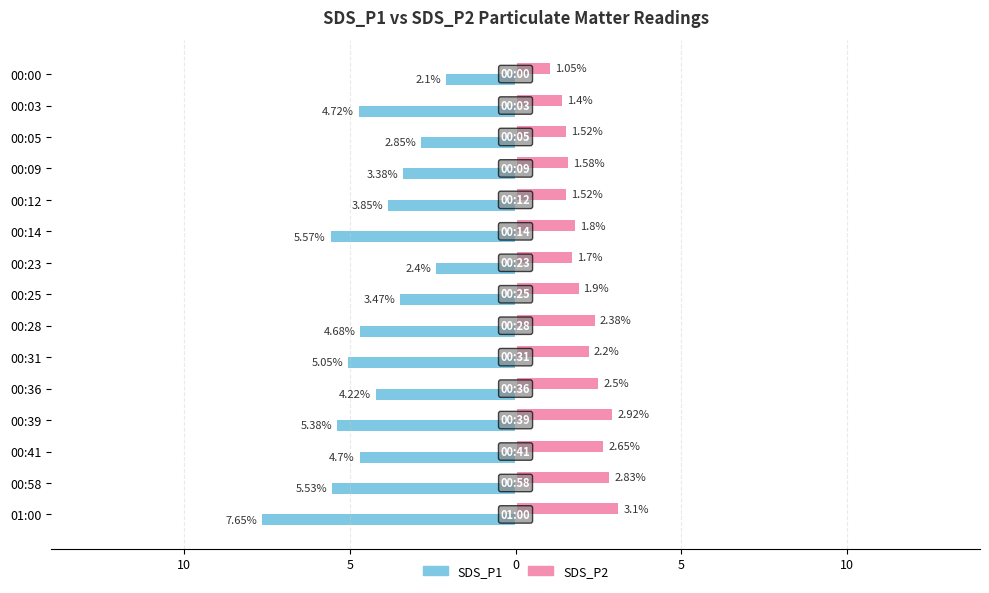

What are all the series names shown in the legend?

SDS_P1, SDS_P2